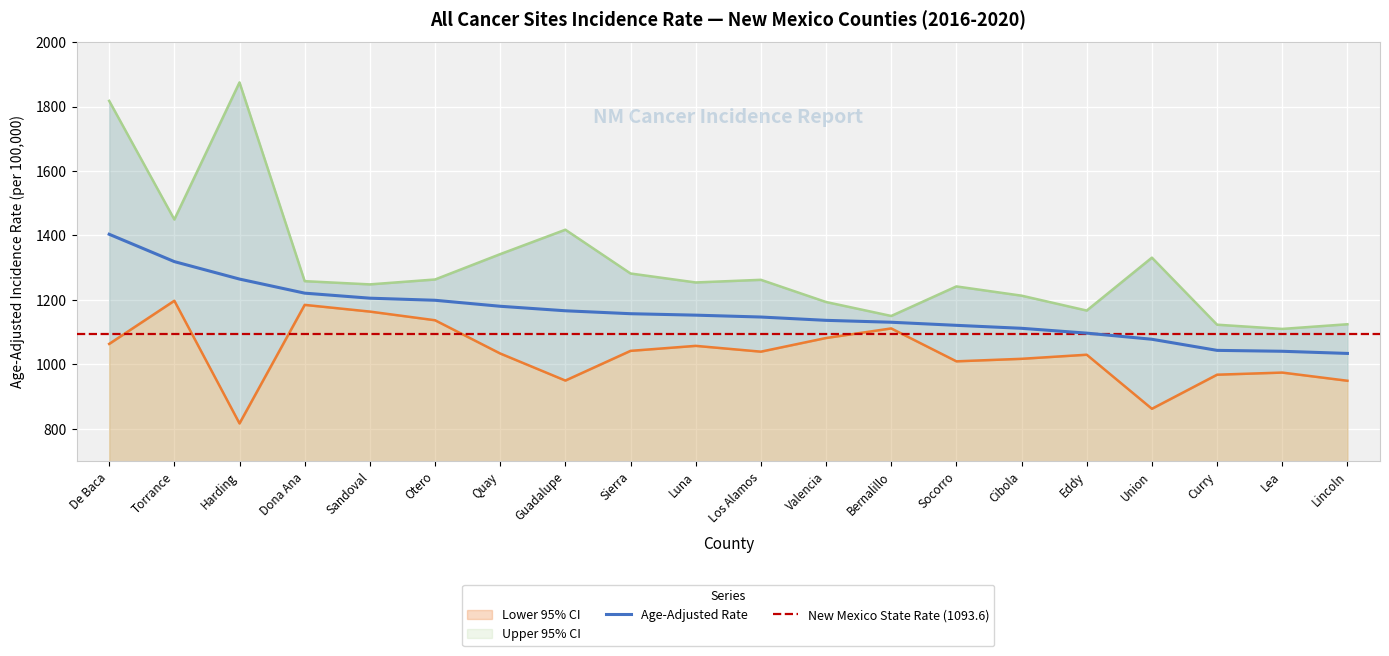

Rank the categories by Lower 95% CI value from highest to lowest.

Torrance, Dona Ana, Sandoval, Otero, Bernalillo, Valencia, De Baca, Luna, Sierra, Los Alamos, Quay, Eddy, Cibola, Socorro, Lea, Curry, Guadalupe, Lincoln, Union, Harding